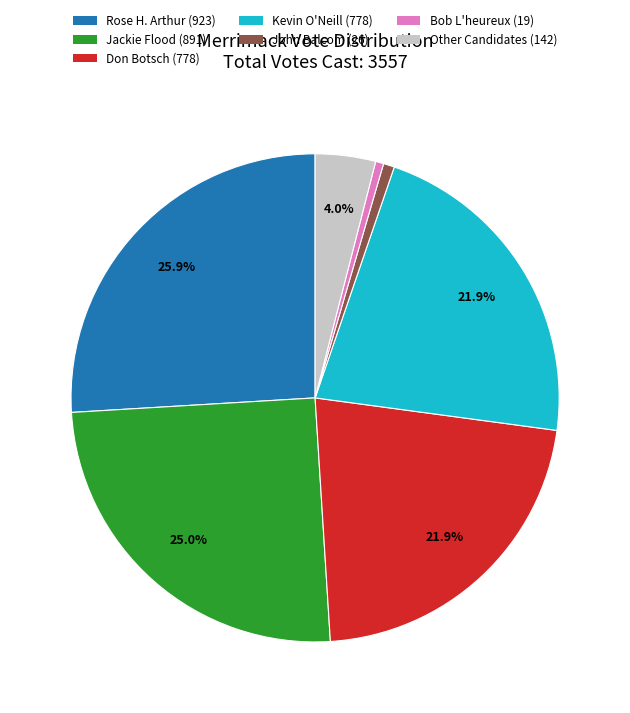

To the nearest percent, what is the average slice percentage?

14%